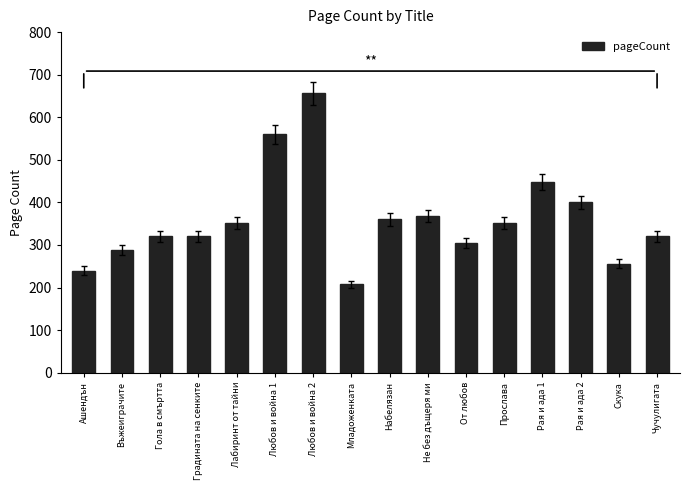

How many values are below 352?

8